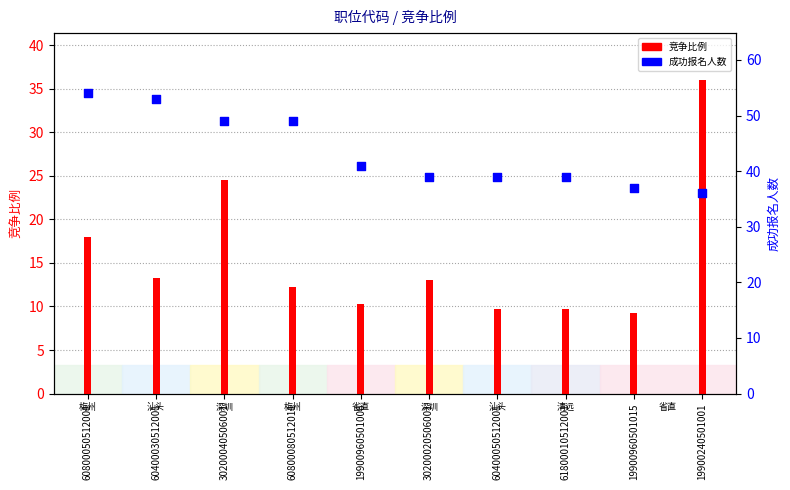

Which series reaches the maximum Y coordinate?

成功报名人数